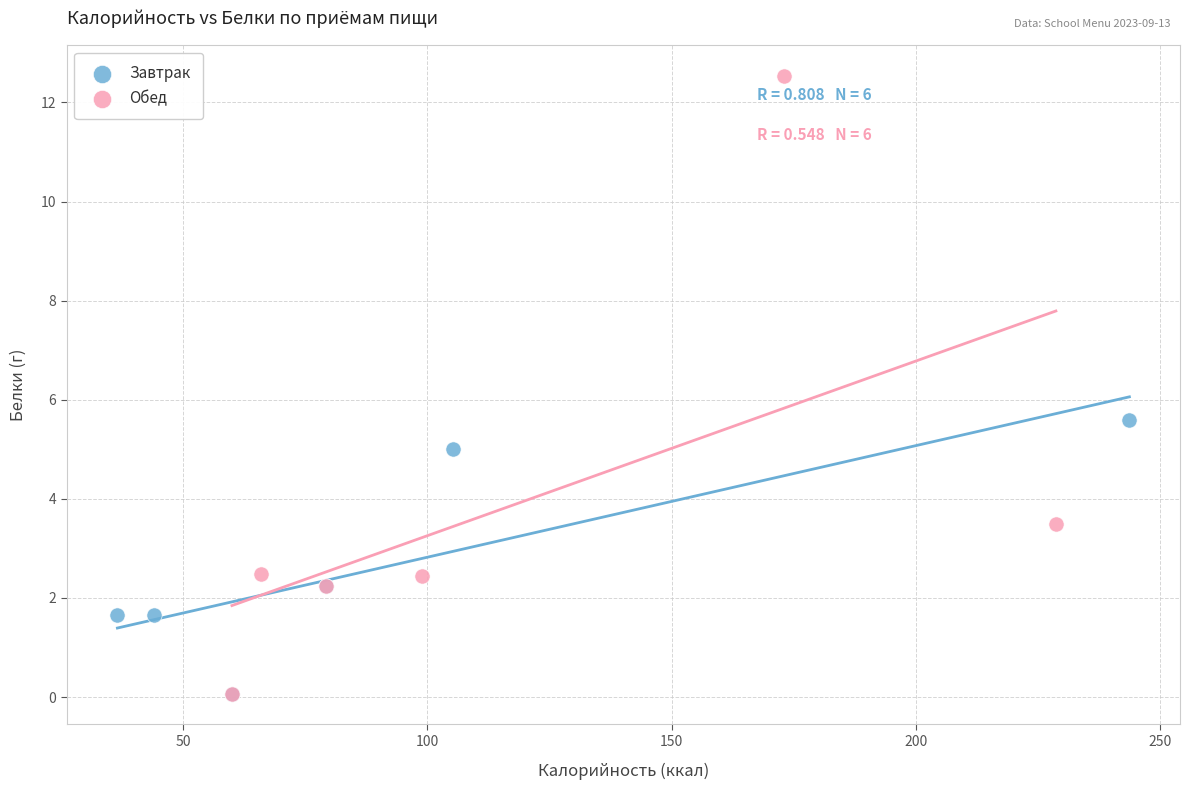

Which series has the largest Y range (max minus min)?

Обед